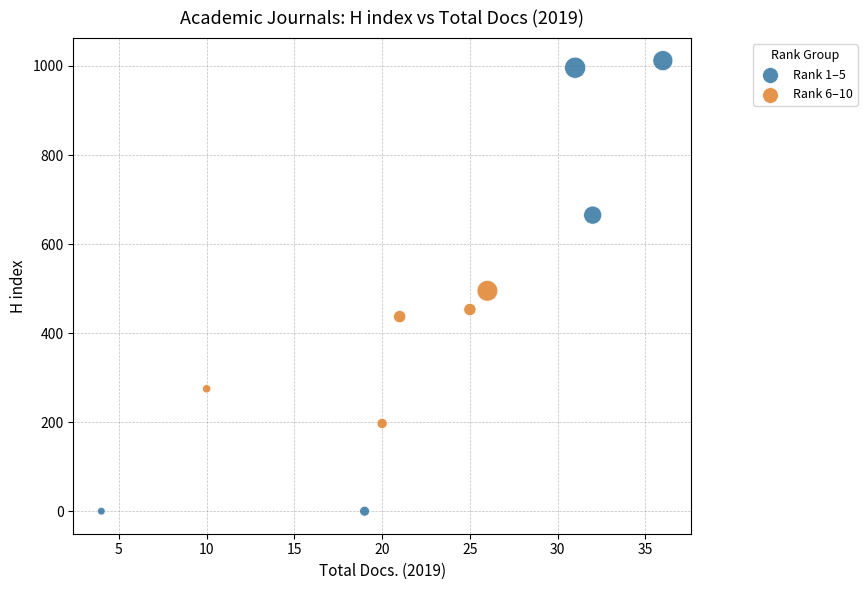

Which series reaches the minimum Y coordinate?

Rank 1–5